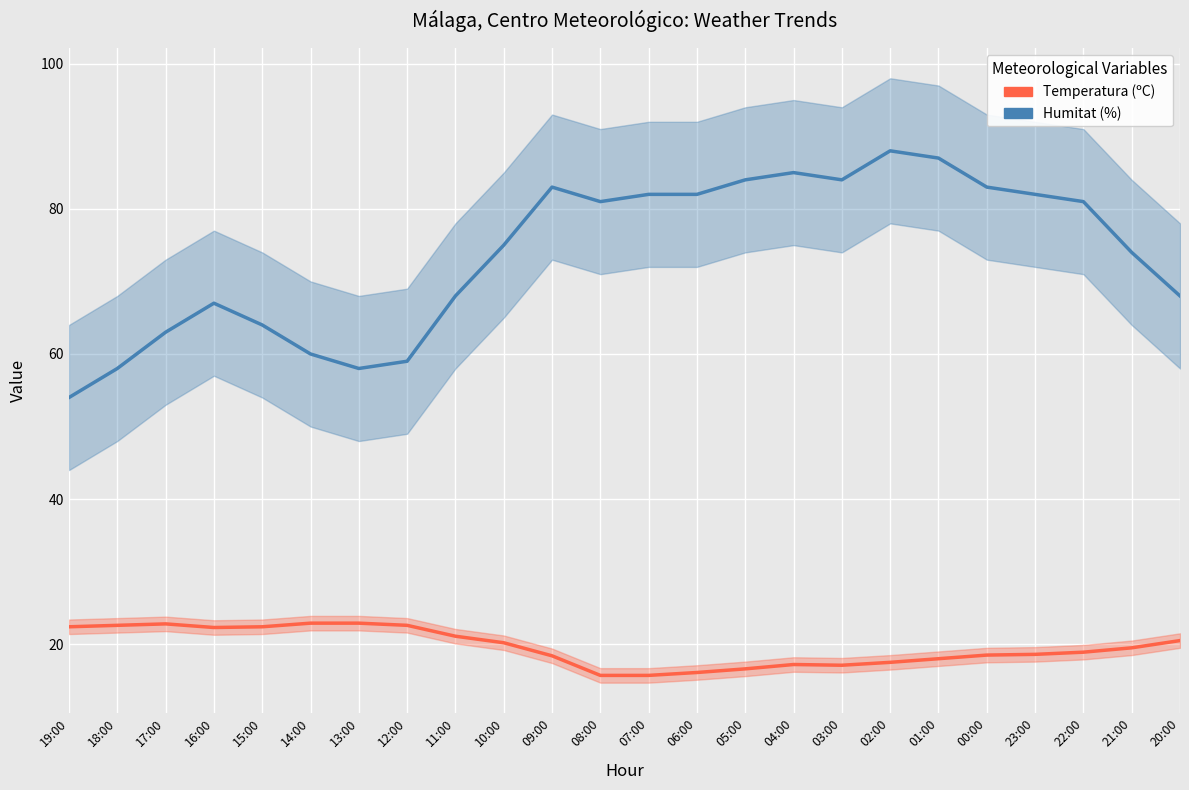

Which has a higher value, 06:00 or 15:00?

15:00